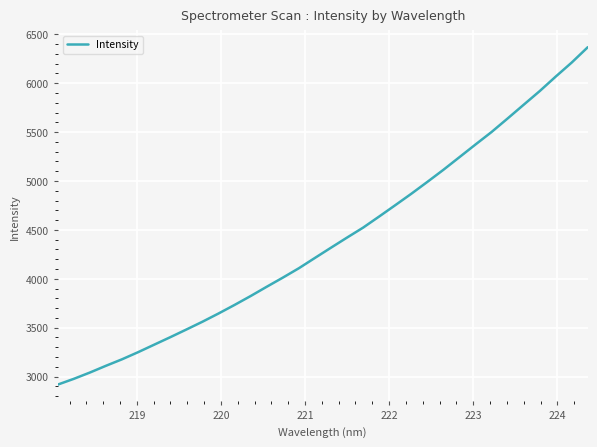

What is the difference between the maximum and minimum values?

3451.6